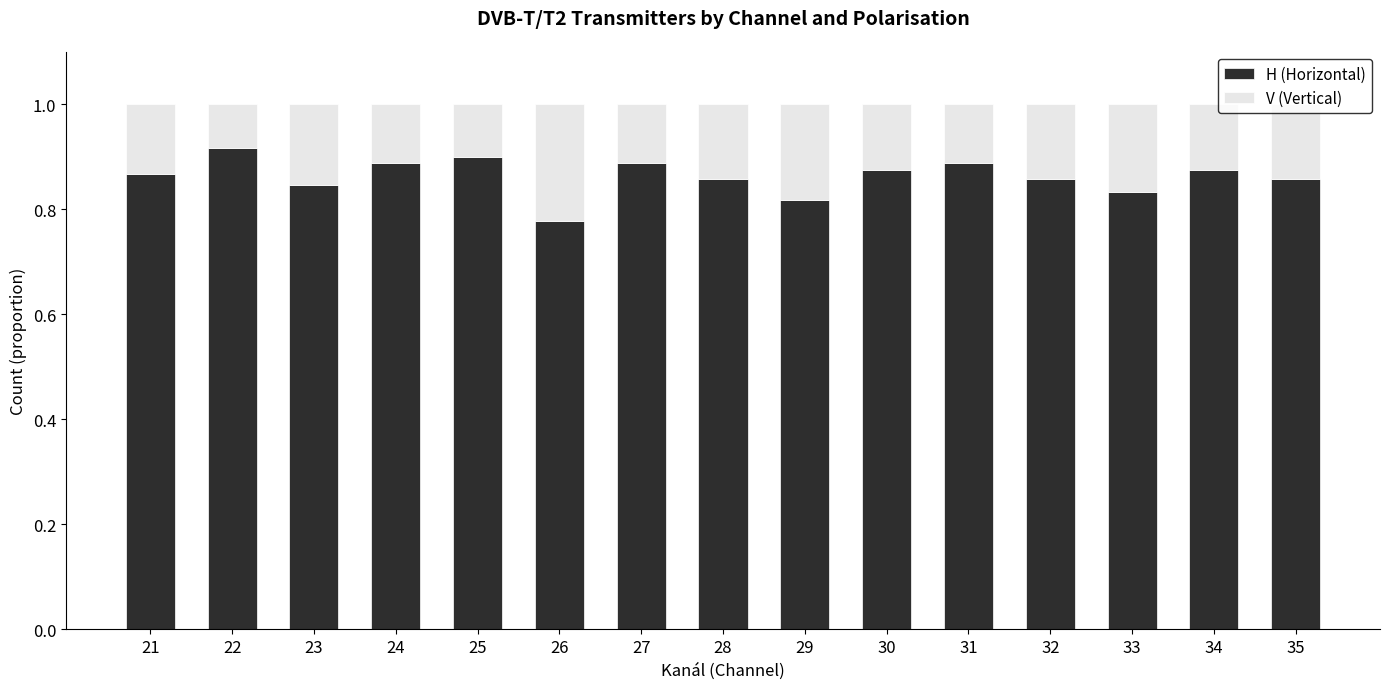

What is the sum of all H (Horizontal) values?

12.9